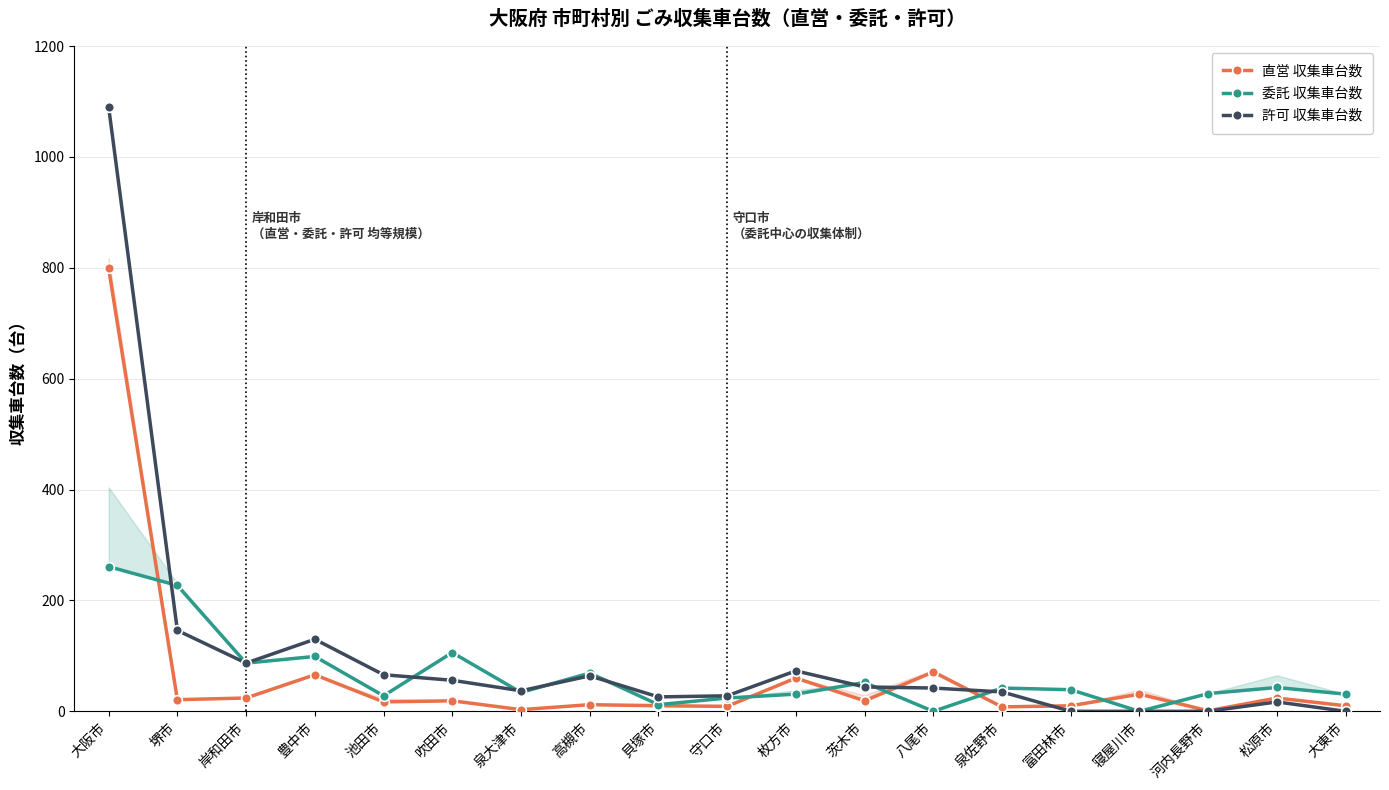

Reading left to right, extract all data points from this chart.

直営 収集車台数: 799	21	24	66	17	19	3	12	10	9	60	19	71	8	10	31	1	24	10
委託 収集車台数: 261	227	87	99	28	106	34	69	12	24	31	52	0	42	39	0	32	43	31
許可 収集車台数: 1090	146	87	130	66	56	37	64	26	28	73	44	42	35	0	0	0	17	0